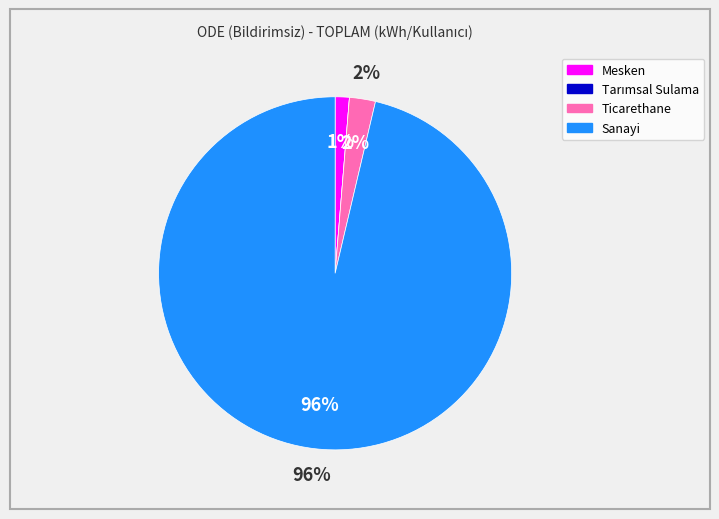

Which slice is the smallest?

Tarımsal Sulama